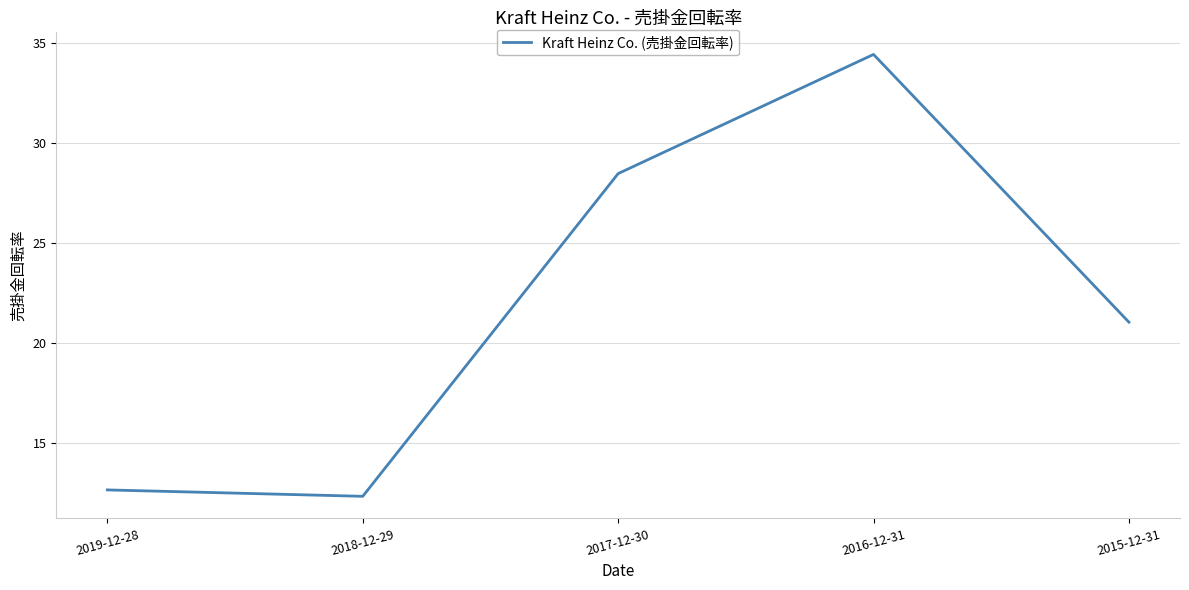

What is the average value?

21.8